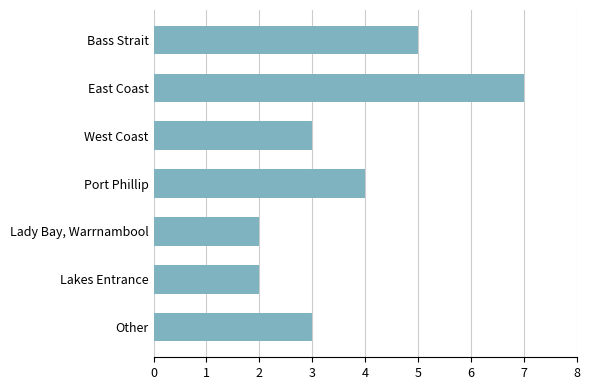

Does the chart contain any negative values?

No